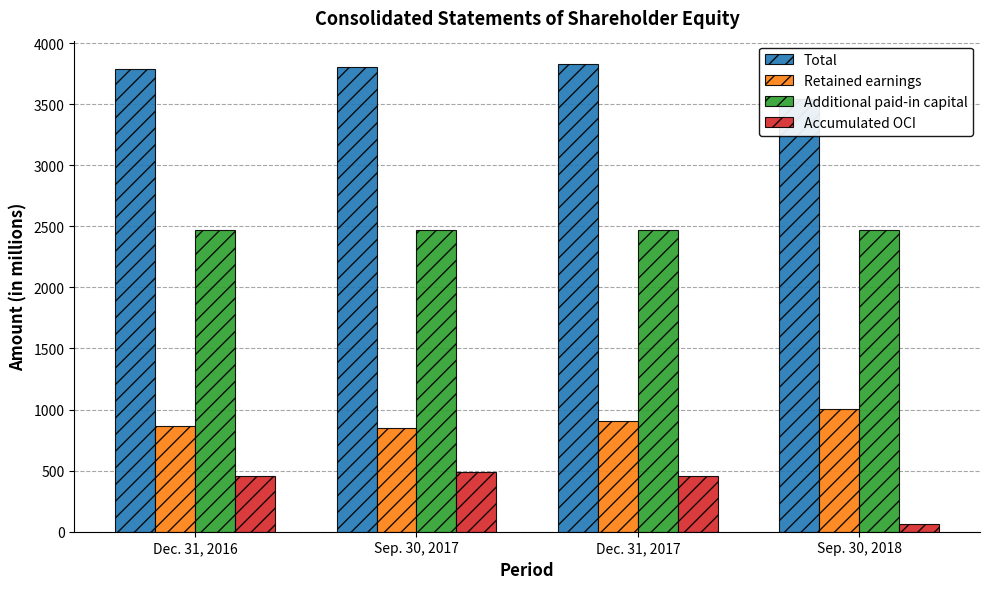

Reading left to right, list all the values displayed in this chart.

Total: 3788	3805	3828	3539
Retained earnings: 862	848	903	1005
Additional paid-in capital: 2466	2466	2466	2466
Accumulated OCI: 457	488	456	65